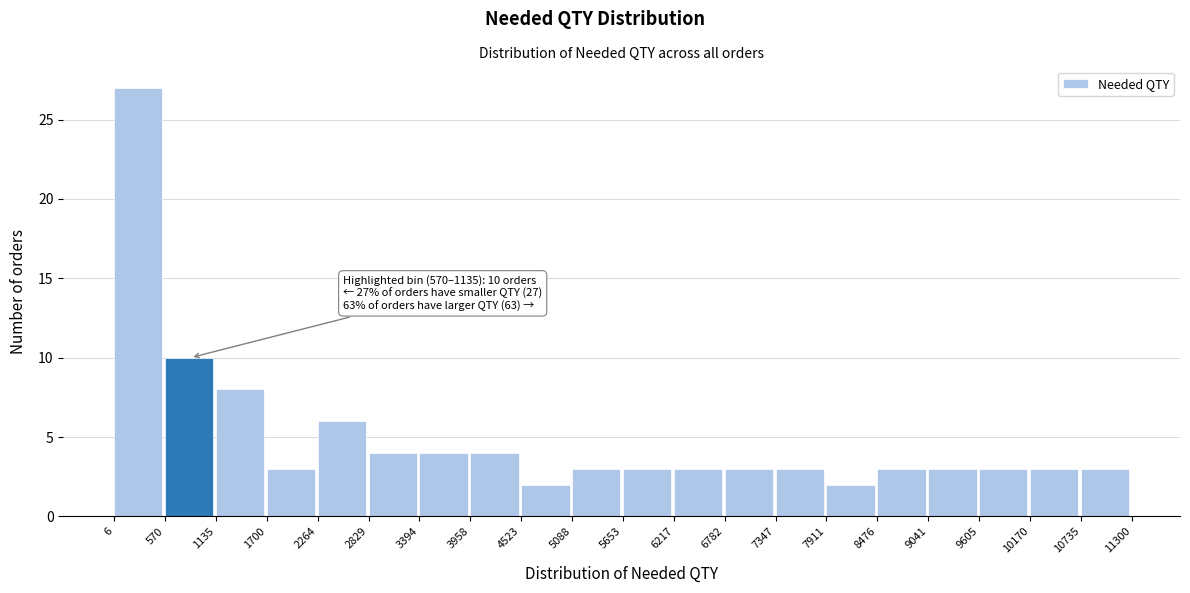

Which range on the x-axis has the tallest bar?

6 to 570